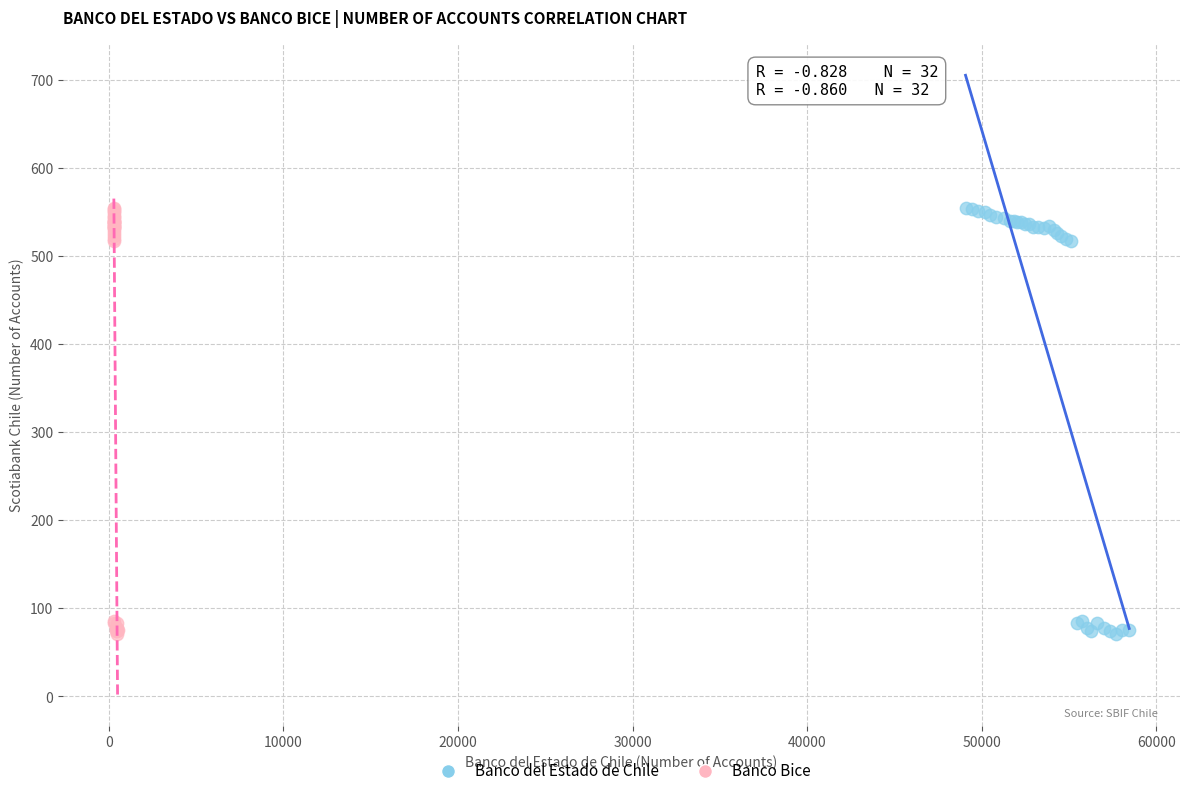

What are all the series names shown in the legend?

Banco del Estado de Chile, Banco Bice